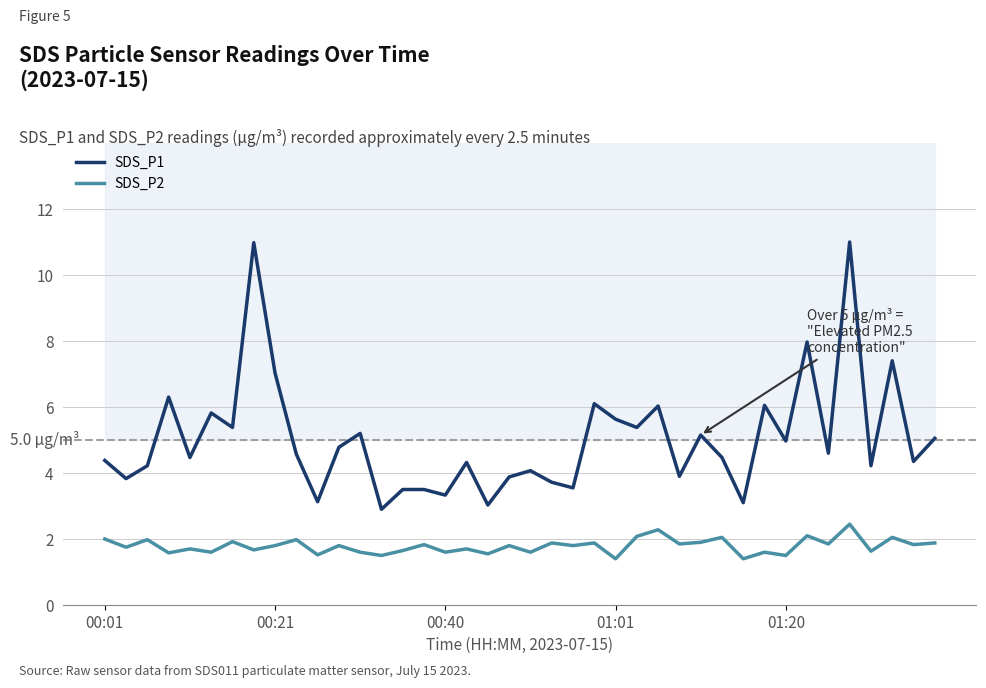

At how many categories does at least one series exceed 10?

2